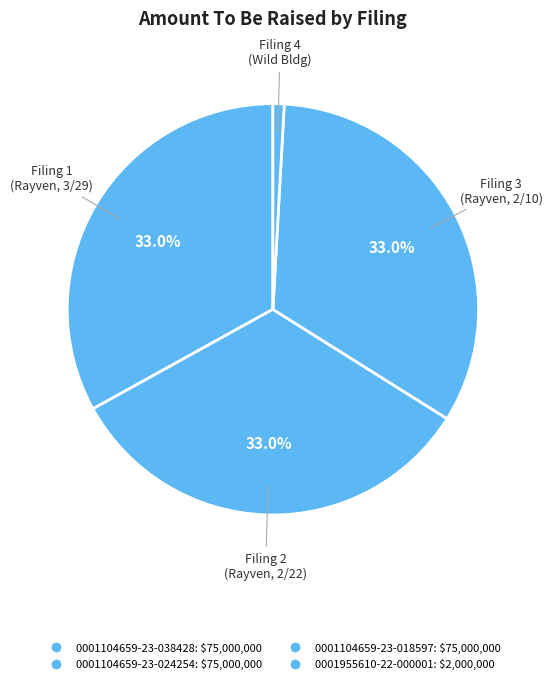

How many slices are in this pie chart?

4